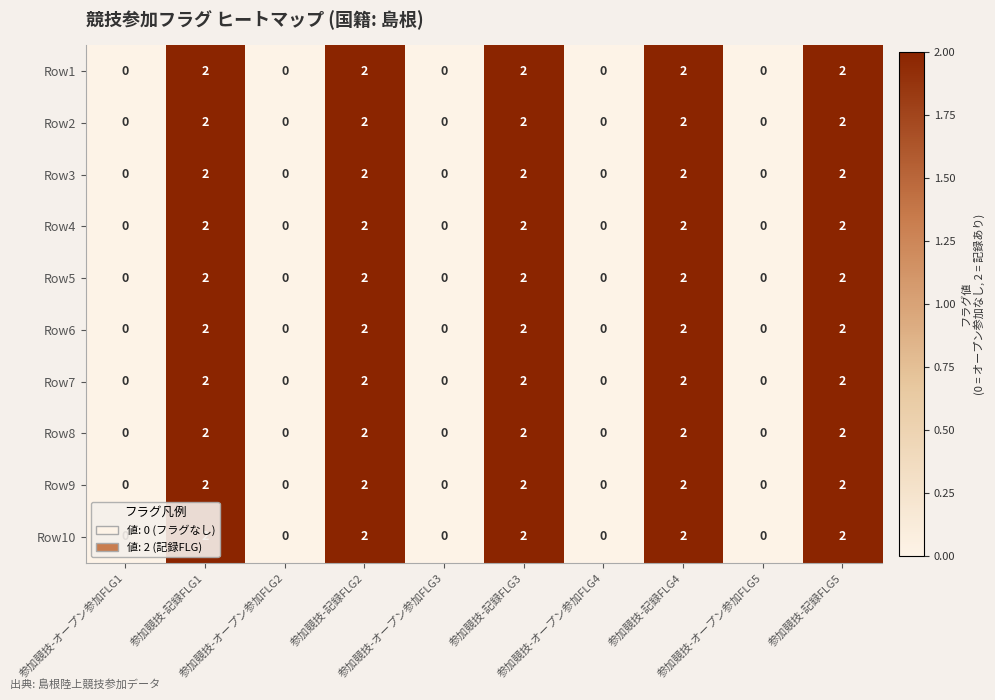

Rank the series at 参加競技-記録FLG2 from highest to lowest value.

Row1, Row2, Row3, Row4, Row5, Row6, Row7, Row8, Row9, Row10